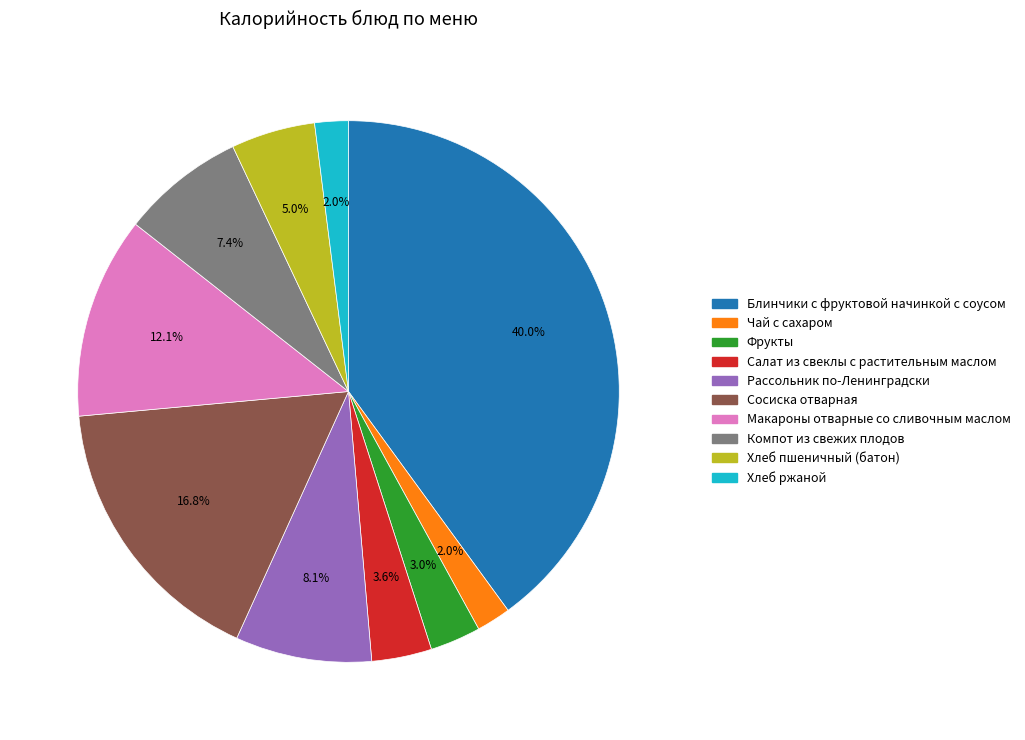

Which category has the biggest portion of the pie?

Блинчики с фруктовой начинкой с соусом